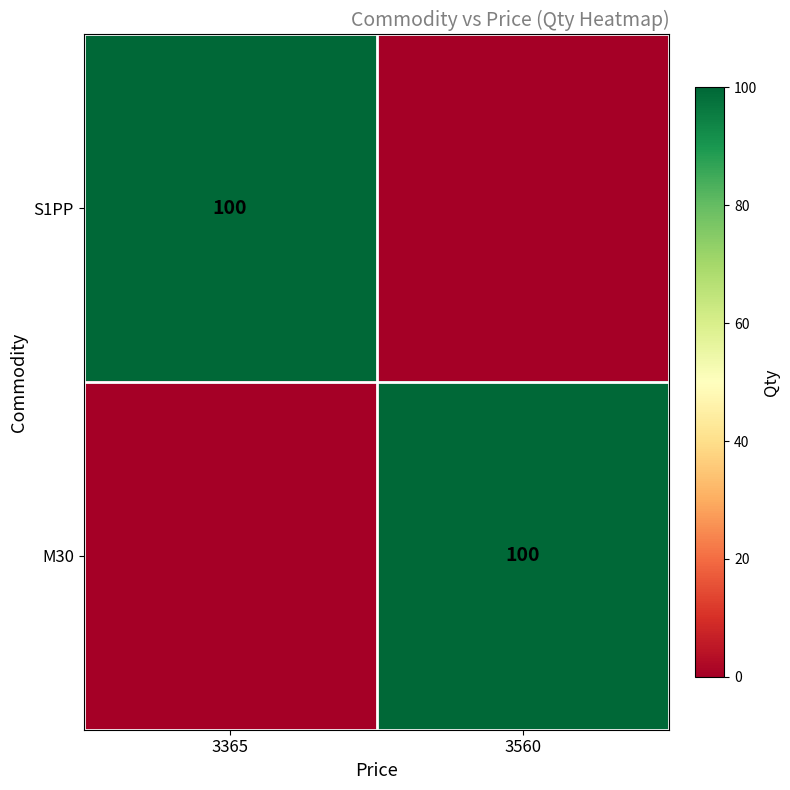

What is the spread (max minus min) of values at 3560?

100